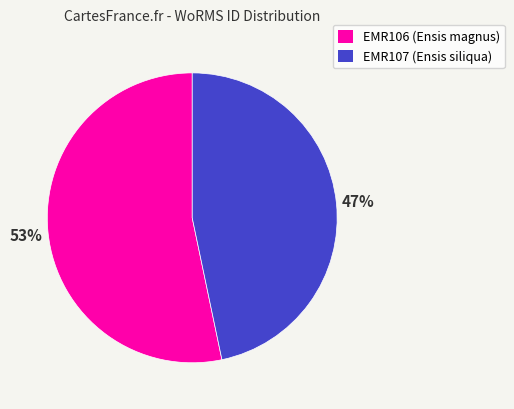

Does any single category account for the majority?

Yes